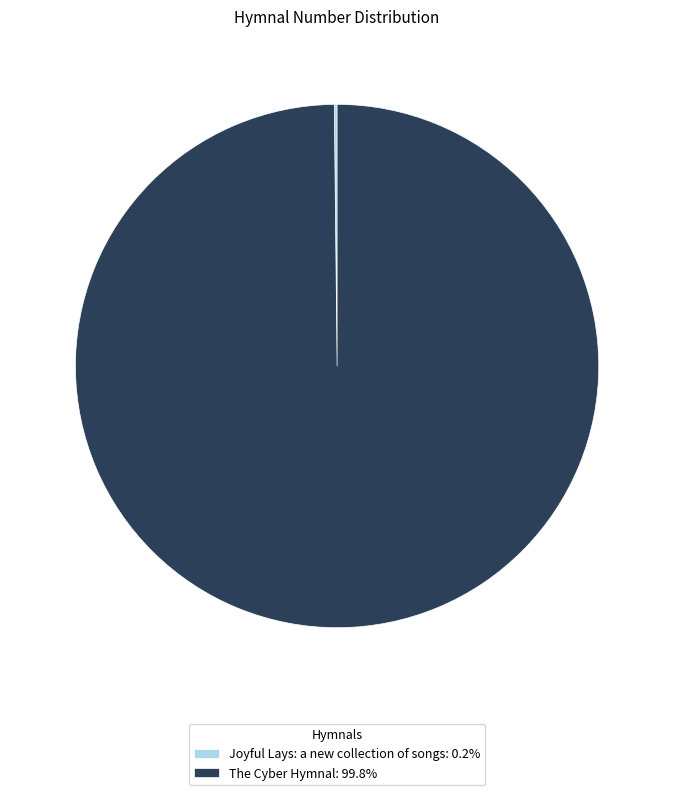

Is The Cyber Hymnal: 99.8% the majority of the pie?

Yes